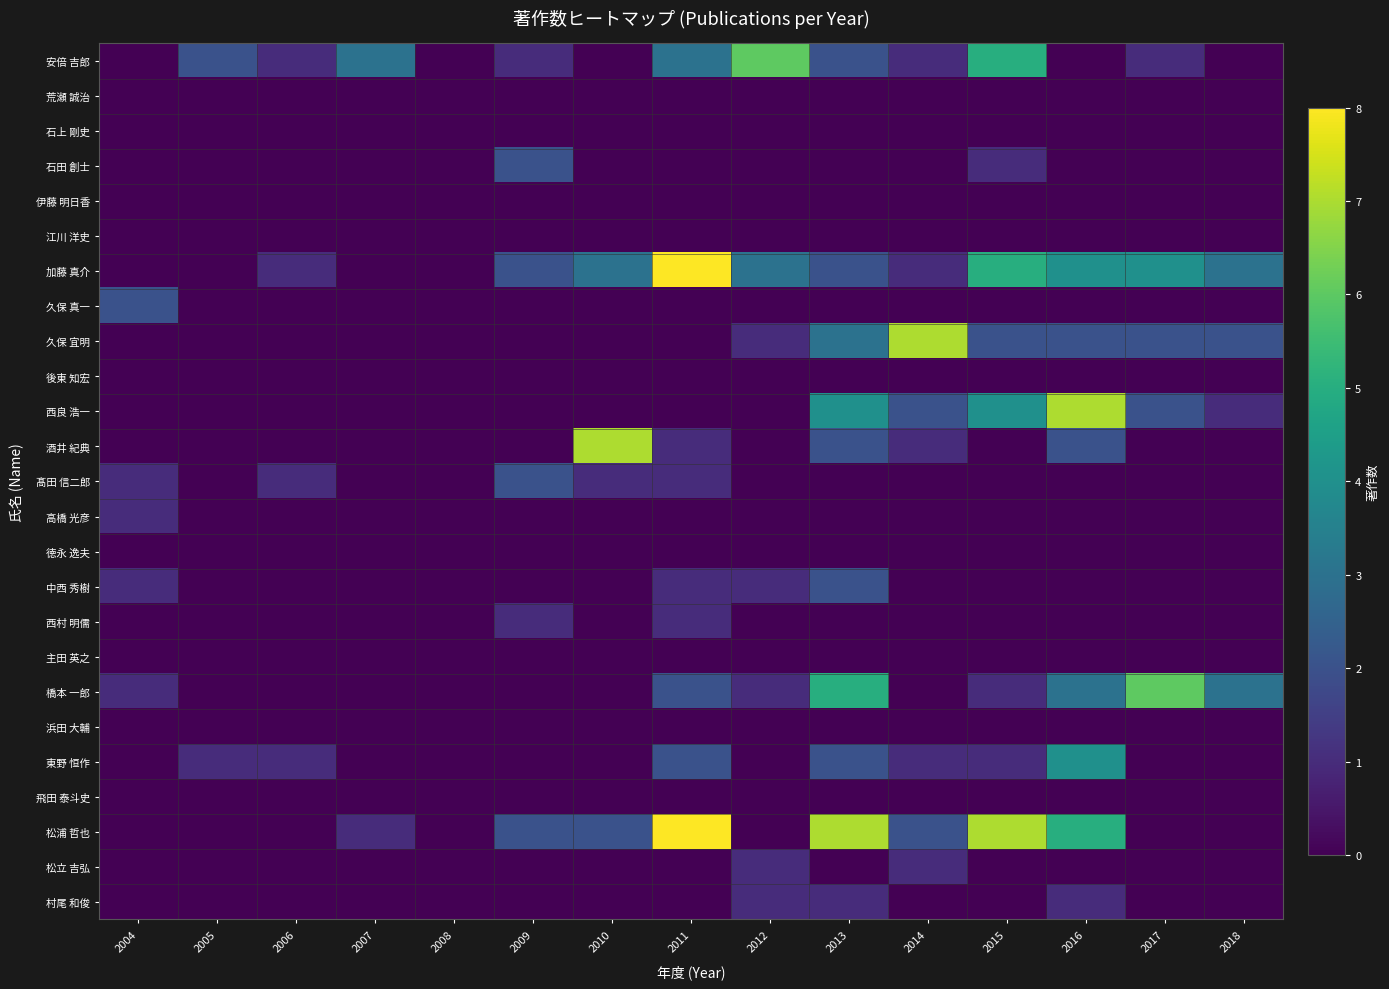

At which category does the chart reach its minimum across all series?

2004